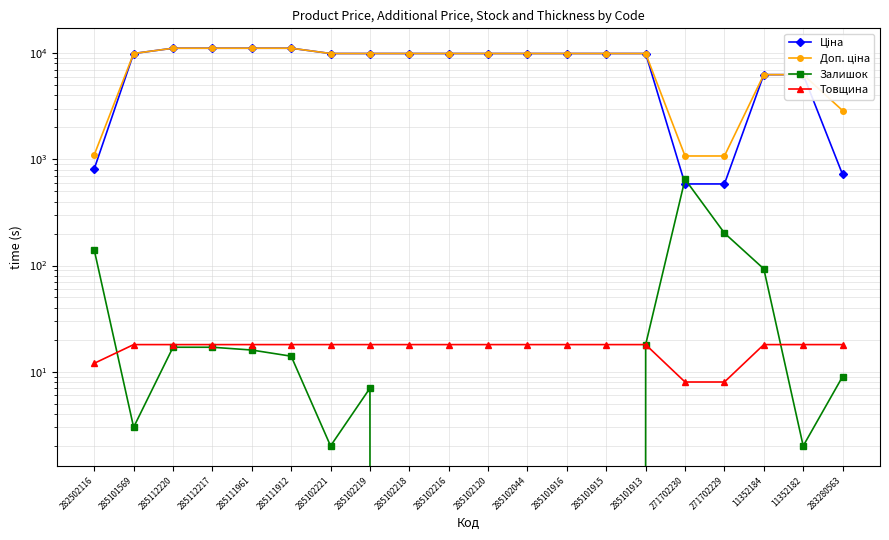

Which series has the widest spread of values?

Ціна